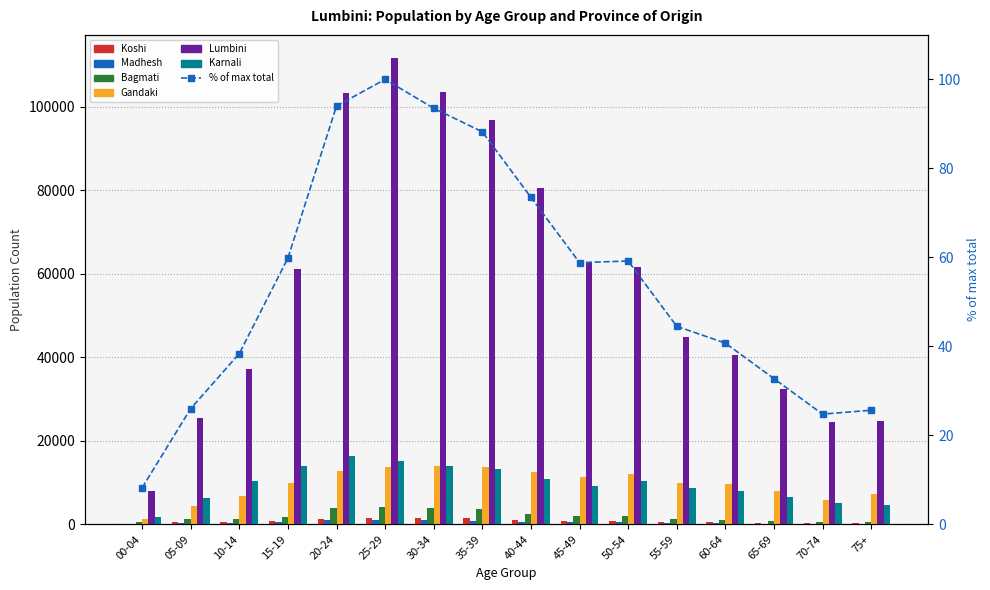

Reading left to right, transcribe all the data shown in this chart.

Koshi: 178	444	545	848	1365	1622	1535	1407	1038	782	825	608	538	335	272	301
Madhesh: 162	336	429	664	947	1061	1013	892	650	550	492	325	214	150	99	85
Bagmati: 650	1261	1345	1763	3862	4130	3889	3762	2520	2004	1961	1345	1054	839	623	639
Gandaki: 1298	4389	6730	9795	12793	13693	13856	13697	12596	11389	11954	9790	9544	7868	5845	7306
Lumbini: 8072	25504	37107	61150	103222	111623	103489	96825	80552	62699	61602	44822	40586	32362	24494	24714
Karnali: 1712	6354	10348	13883	16249	15117	13898	13312	10854	9181	10301	8639	8033	6656	5139	4709